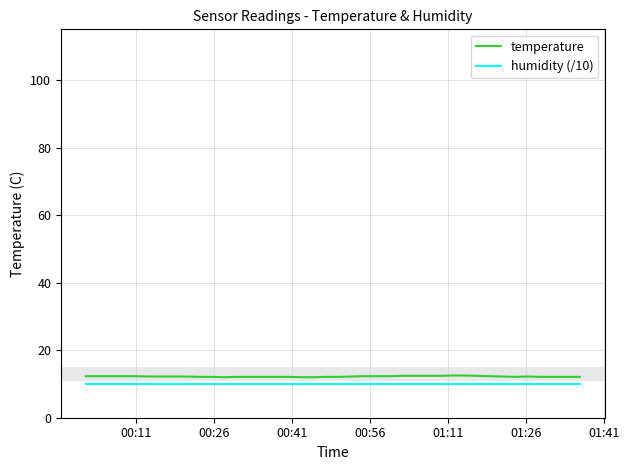

What is the smallest value displayed?

10.0